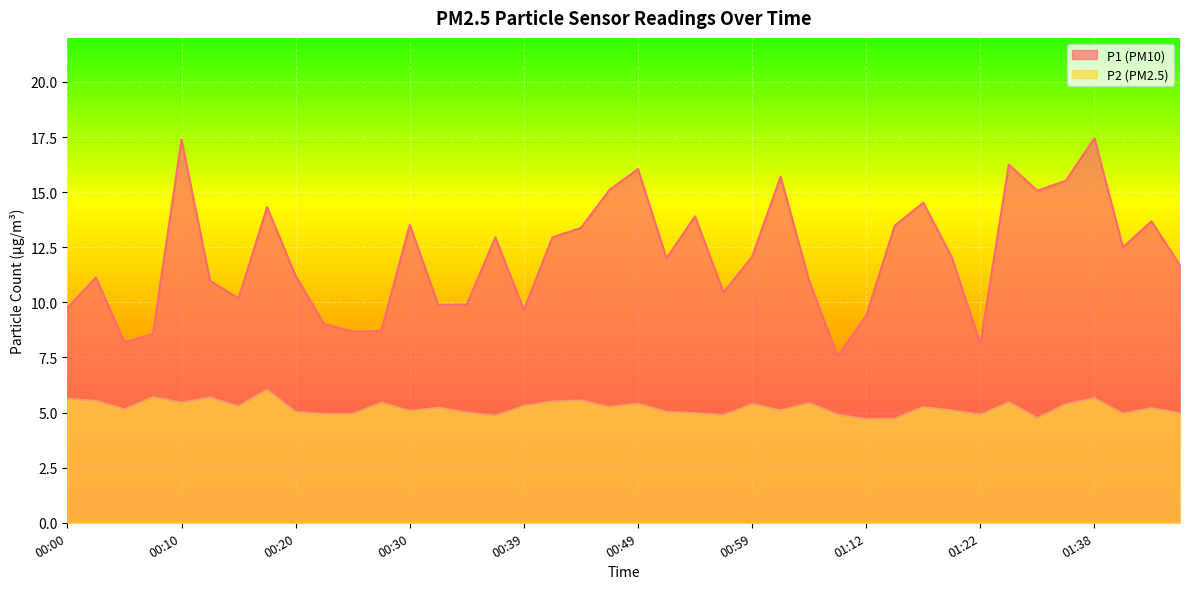

Where is P1 nearest to the value 12?

00:51